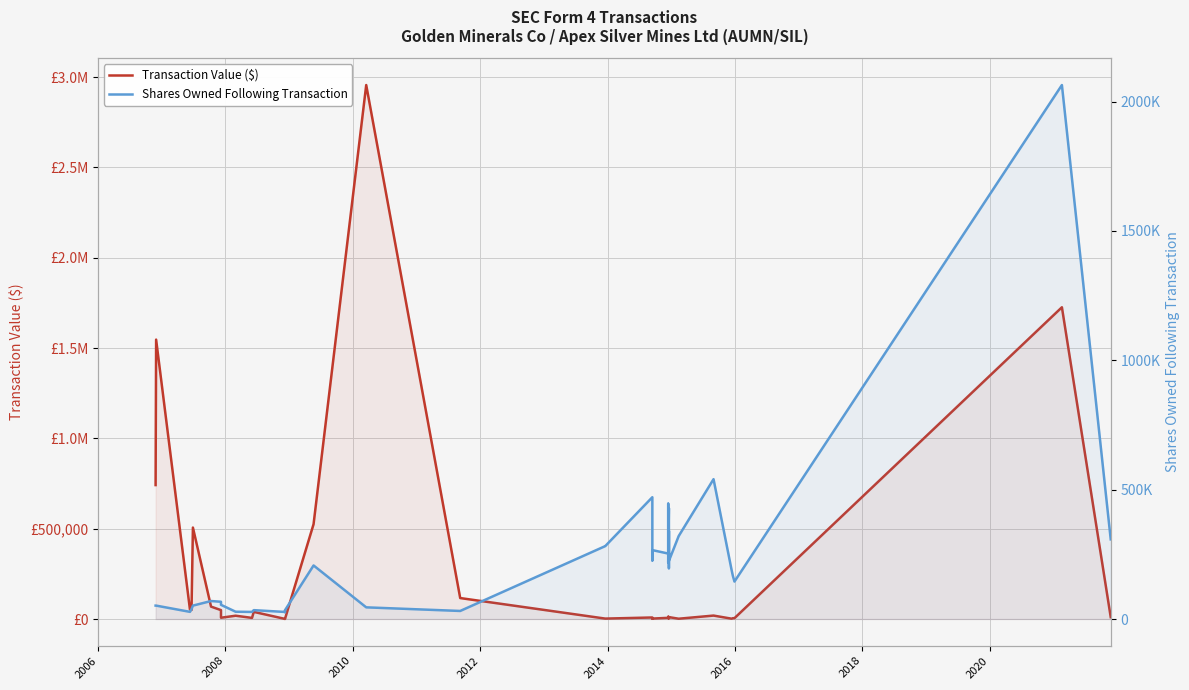

Count the number of categories in the chart.

36